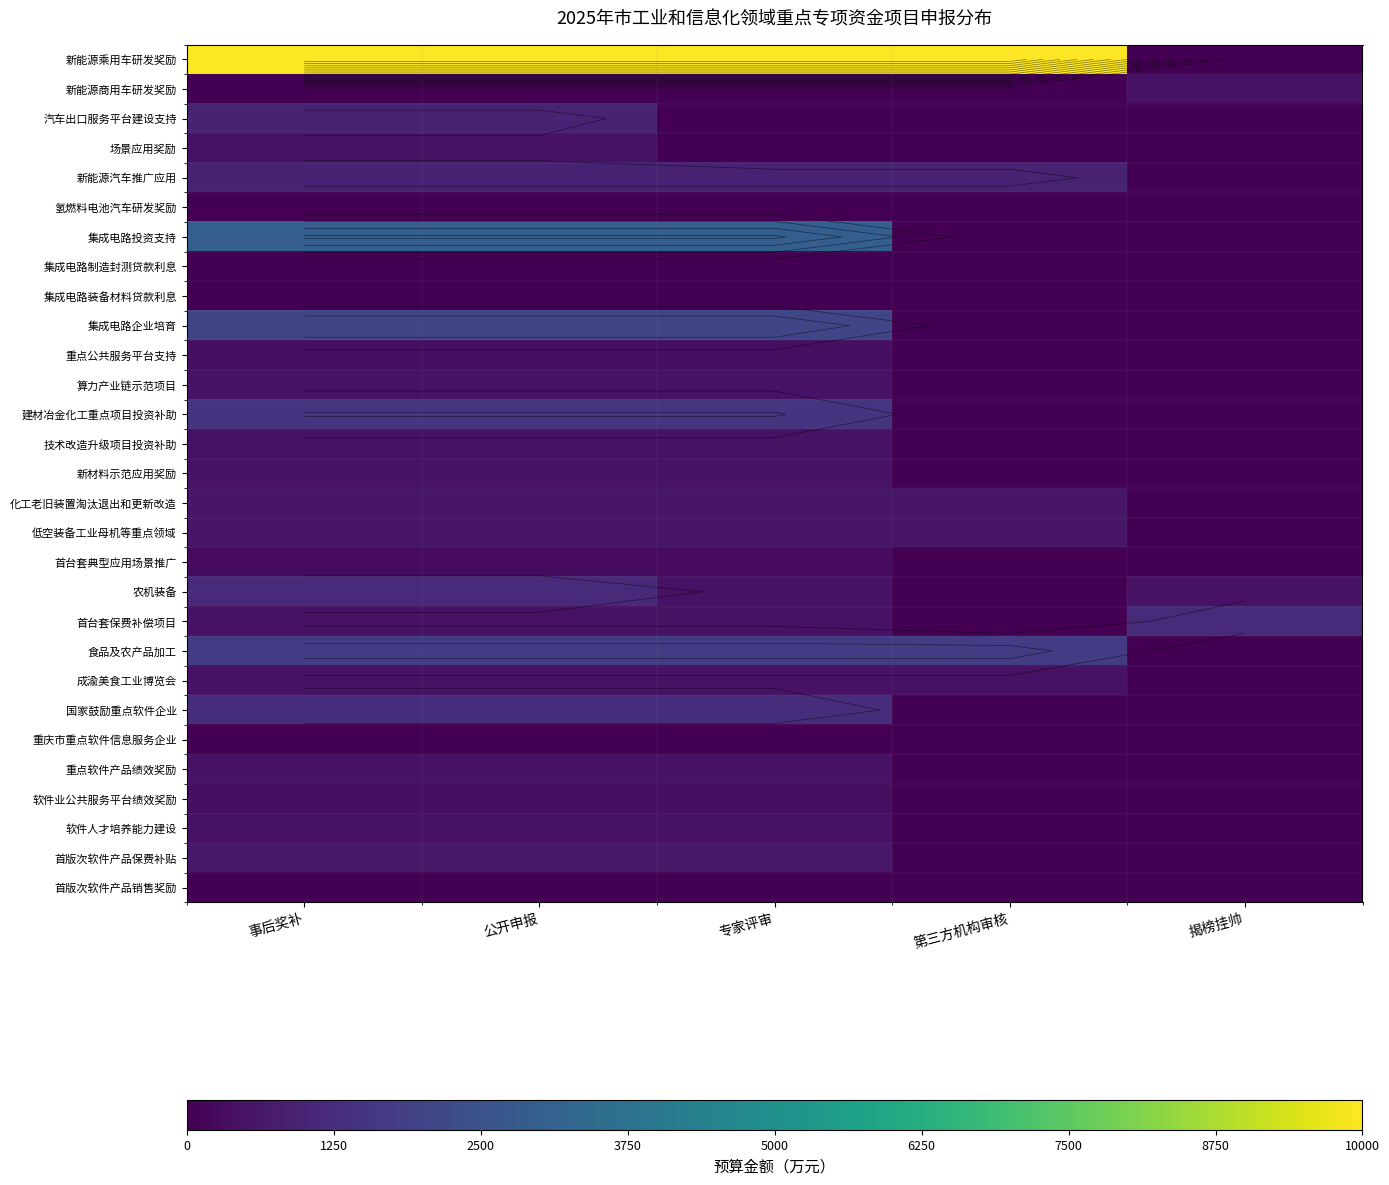

List the labels in order of 新能源乘用车研发奖励 value, largest first.

事后奖补, 公开申报, 专家评审, 第三方机构审核, 揭榜挂帅